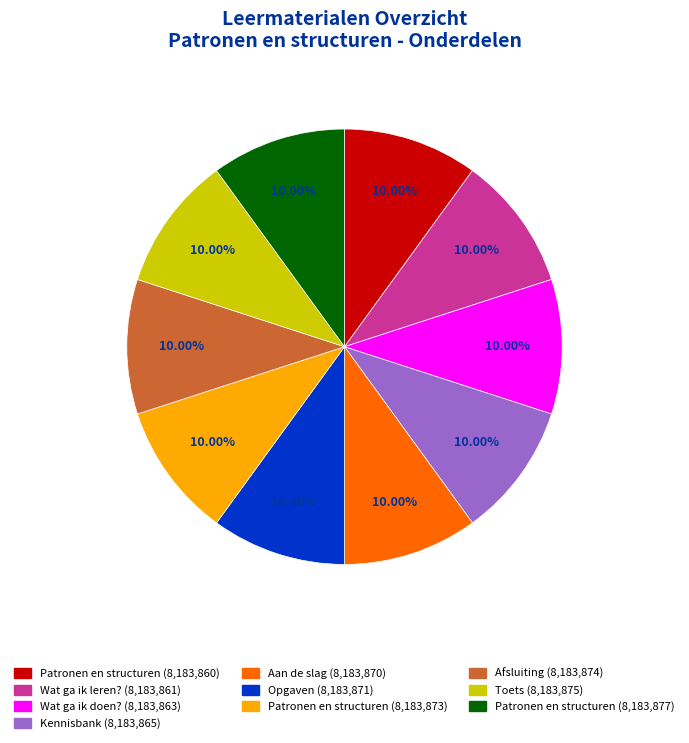

Is there any slice that represents more than half of the pie?

No